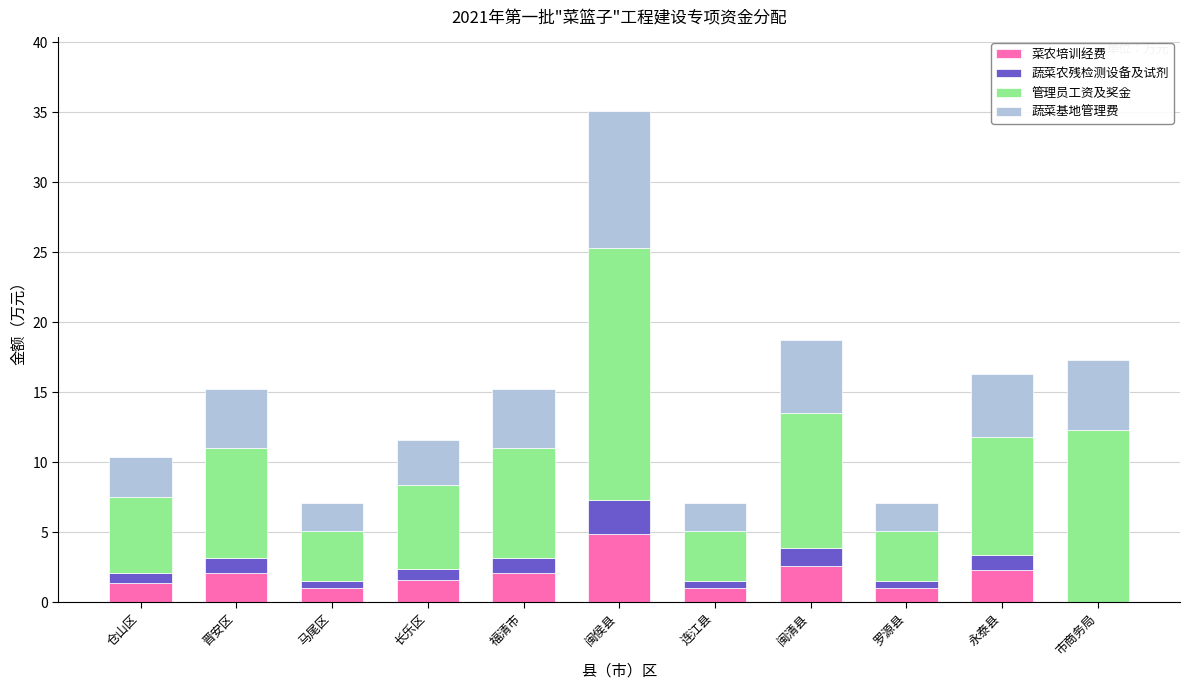

At which category is the sum across all series the highest?

闽侯县